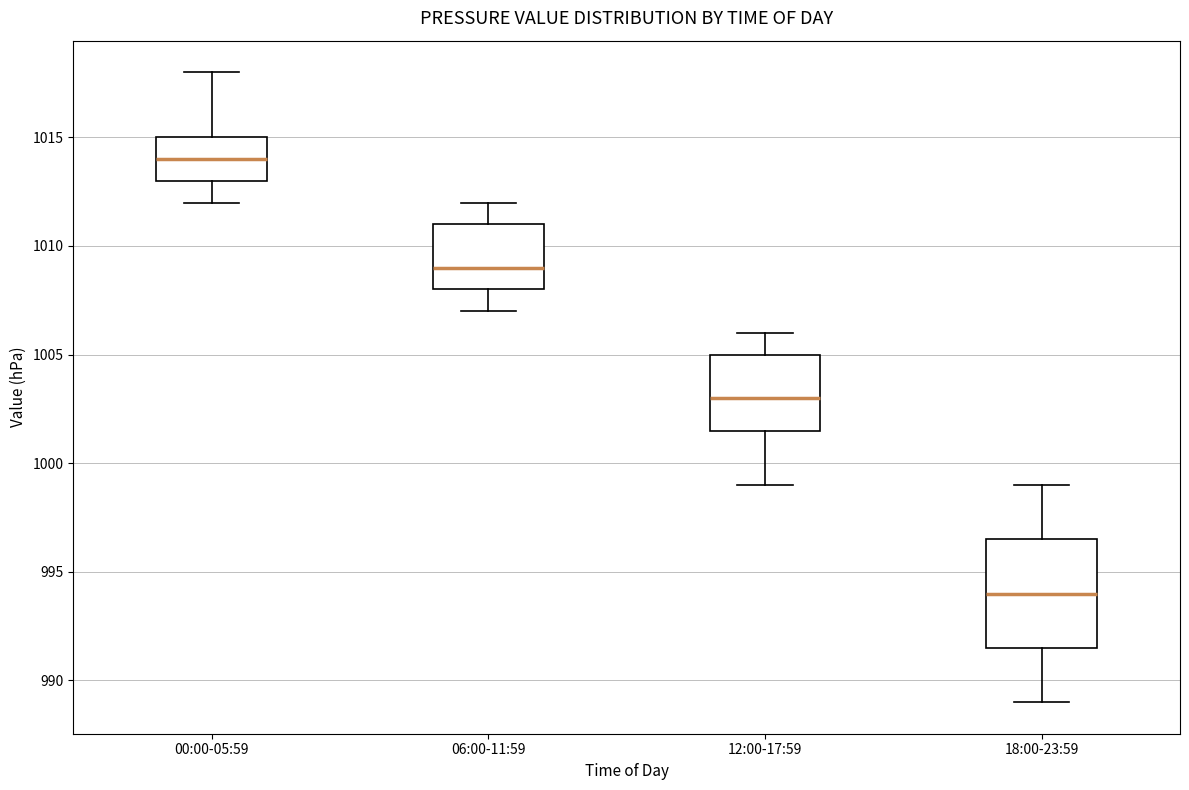

Reading left to right, read every box against the y-axis: the position of its median line, the range the box covers, and the ends of its whiskers. The values are not printed on the chart, so give them approximately, as read against the axis.

00:00-05:59: median 1014.0, box 1013.0 to 1015.0, whiskers 1012.0 to 1018.0
06:00-11:59: median 1009.0, box 1008.0 to 1011.0, whiskers 1007.0 to 1012.0
12:00-17:59: median 1003.0, box 1001.5 to 1005.0, whiskers 999.0 to 1006.0
18:00-23:59: median 994.0, box 991.5 to 996.5, whiskers 989.0 to 999.0